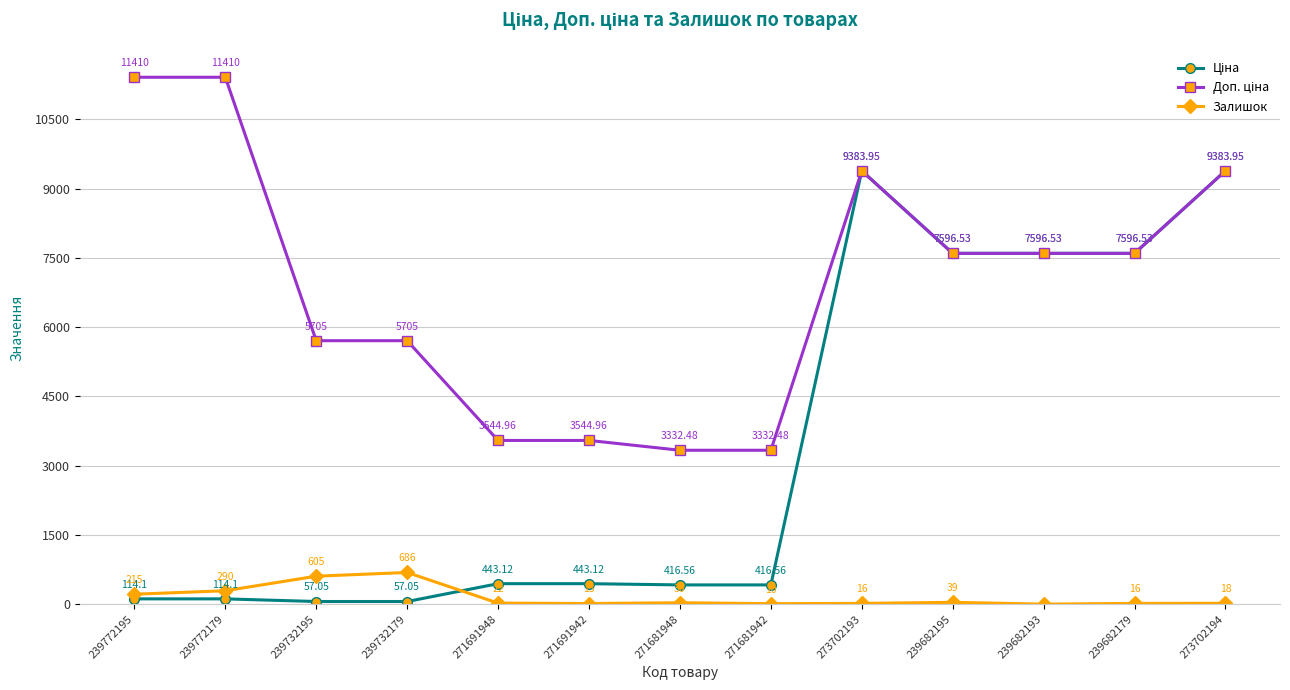

At how many categories does at least one series exceed 4935?

9